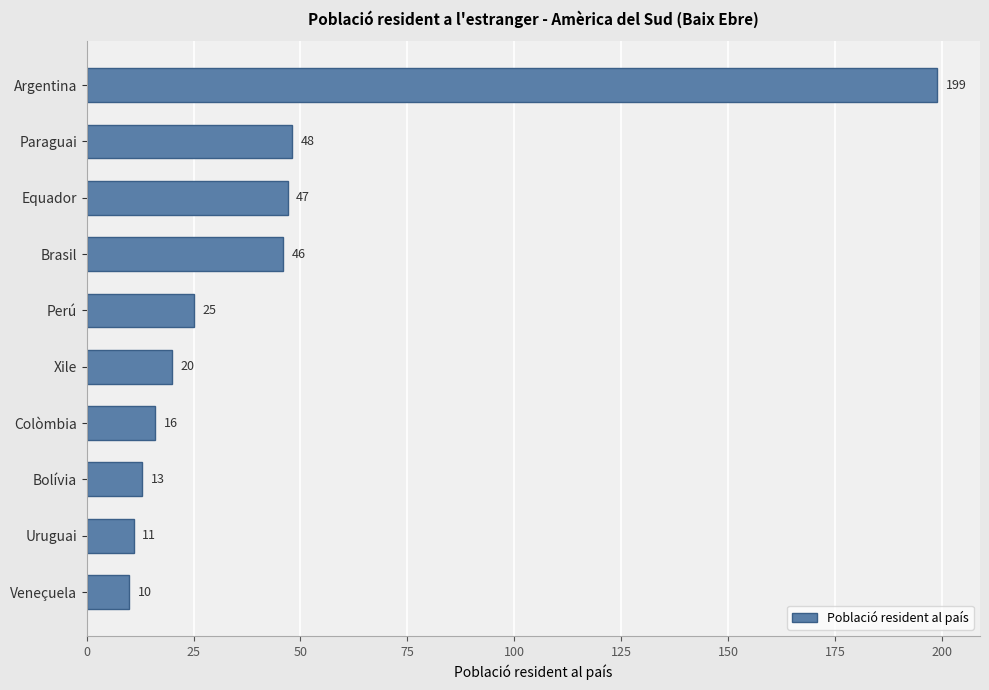

Does the chart contain any negative values?

No